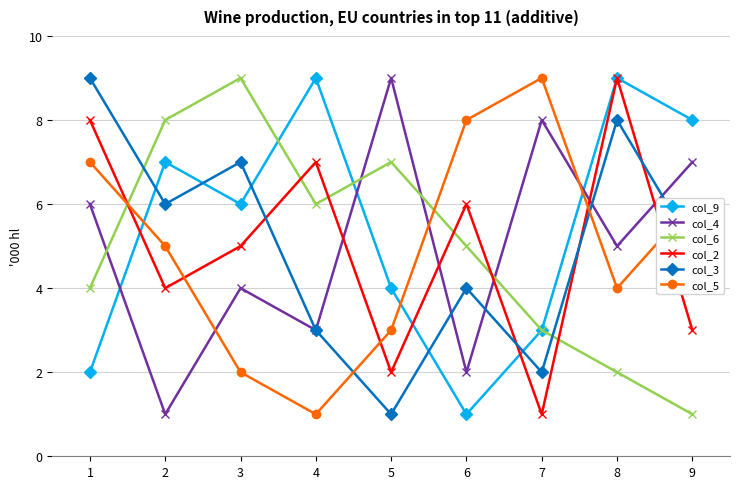

How many lines are shown in the chart?

6